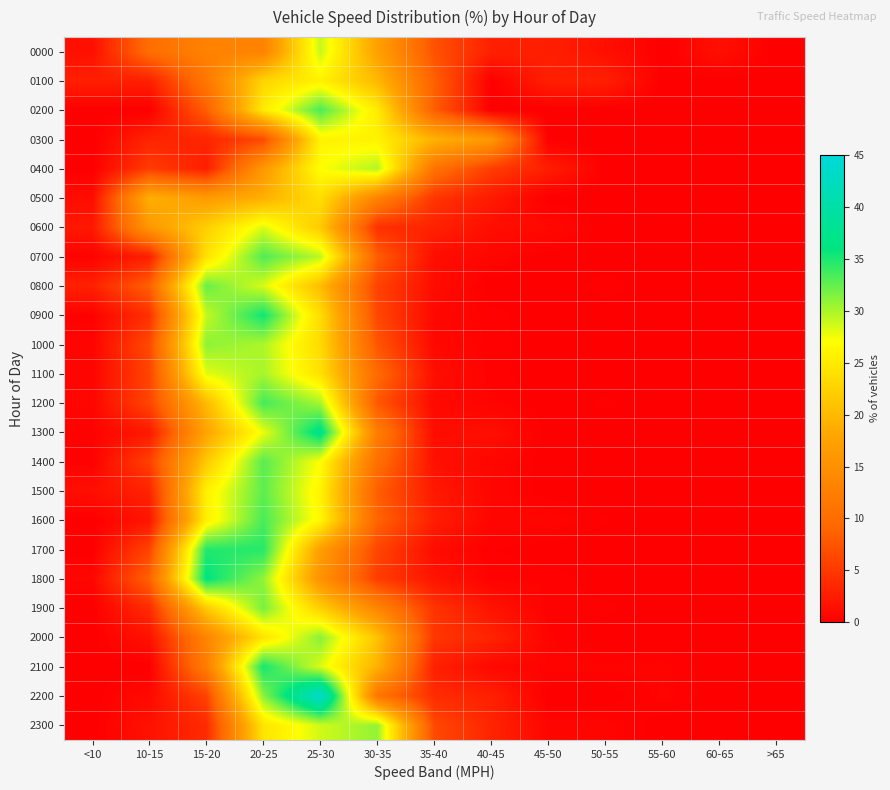

Which has a higher value, 25-30 or 50-55?

25-30